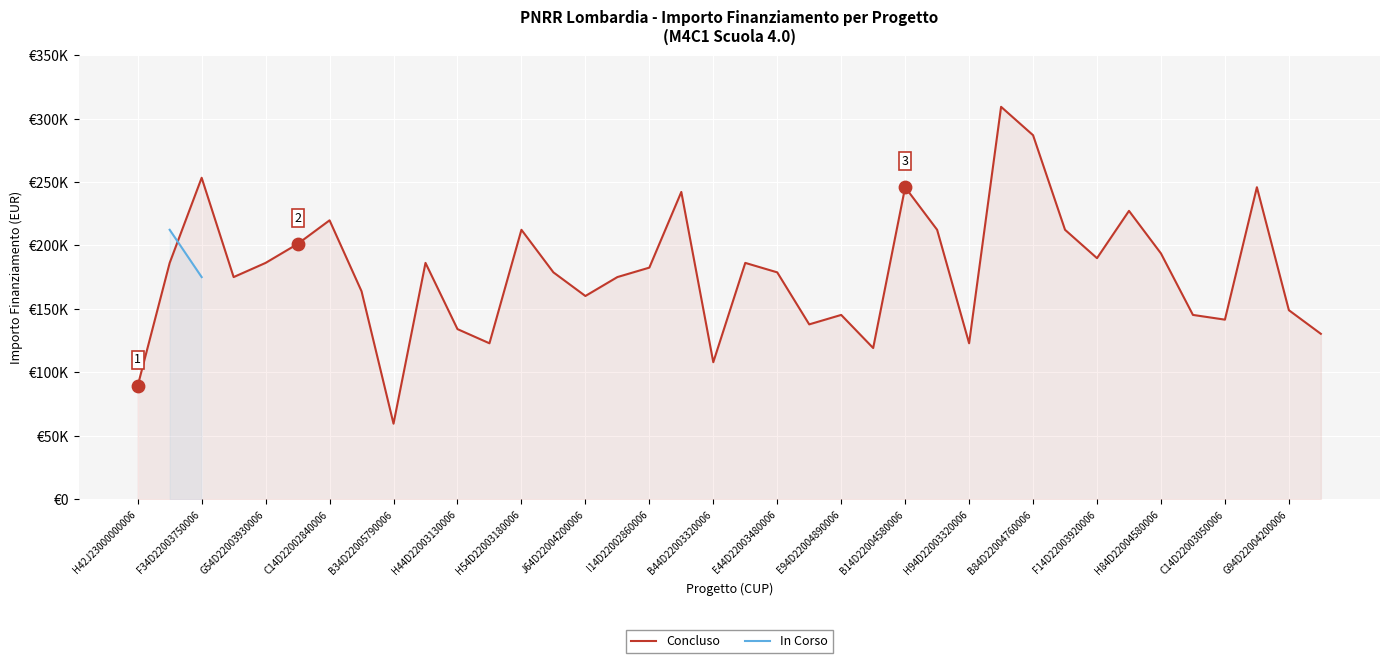

What is the change in value from B64D22004130006 to H84D22004580006?

+14903.3